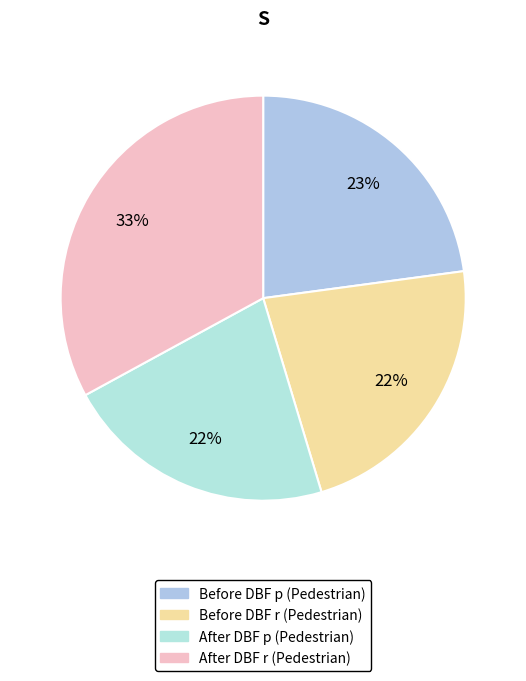

To the nearest percent, what percentage of the pie is Before DBF r (Pedestrian)?

22%